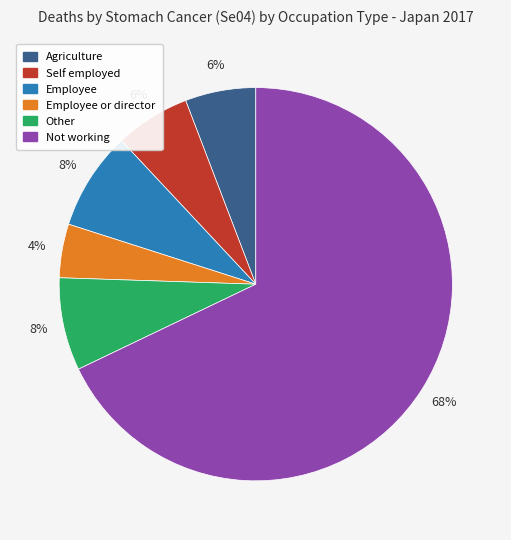

Is there any slice that represents more than half of the pie?

Yes